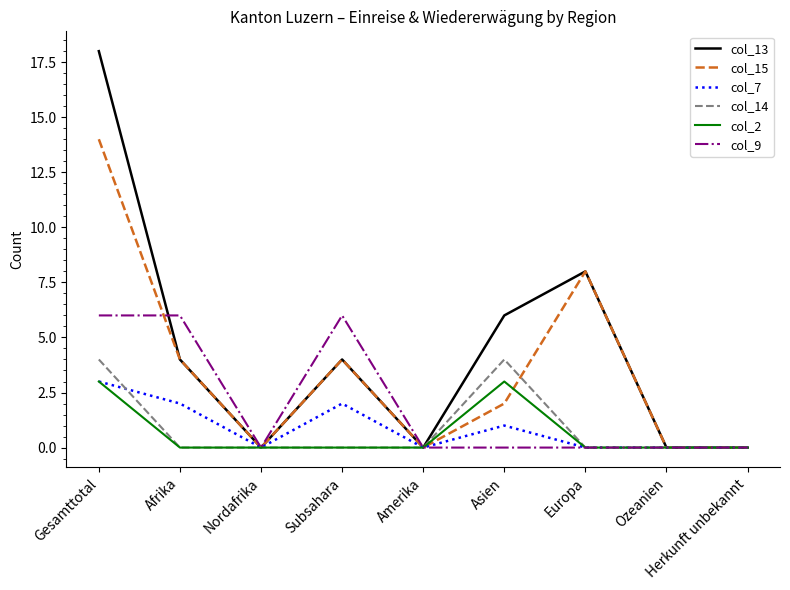

What is the maximum value shown in the chart?

18